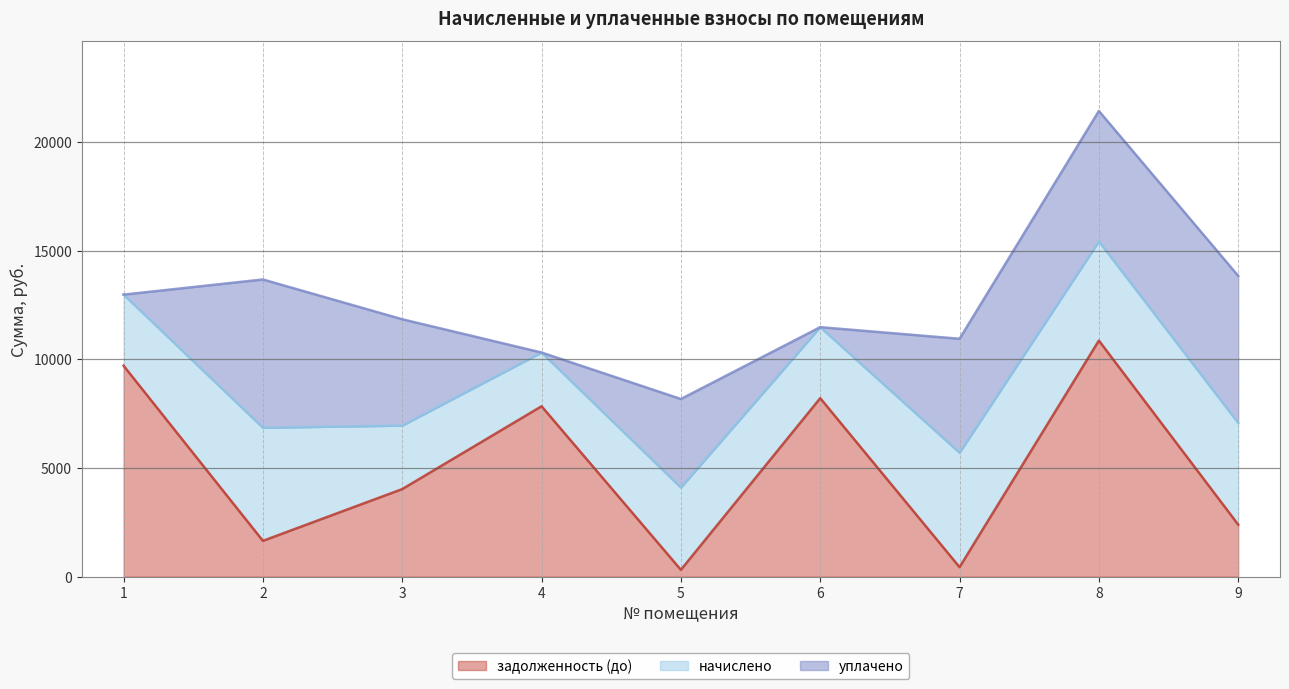

What is the sum of the уплачено values at 3 and 8?

10892.4